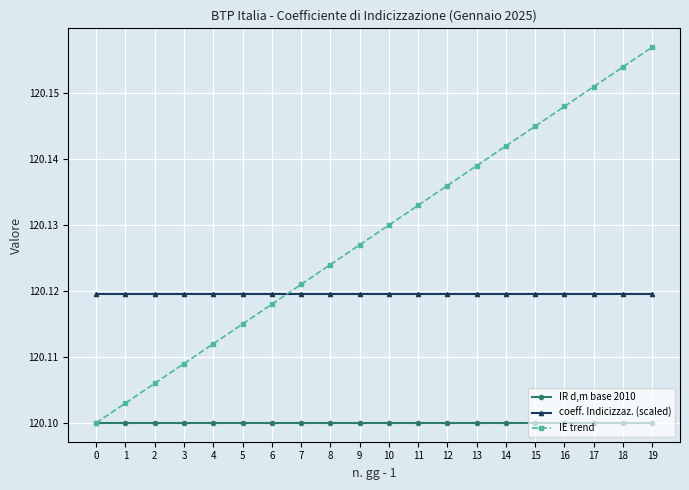

True or false: coeff. Indicizzaz. (scaled) and IR d,m base 2010 cross at least once.

False